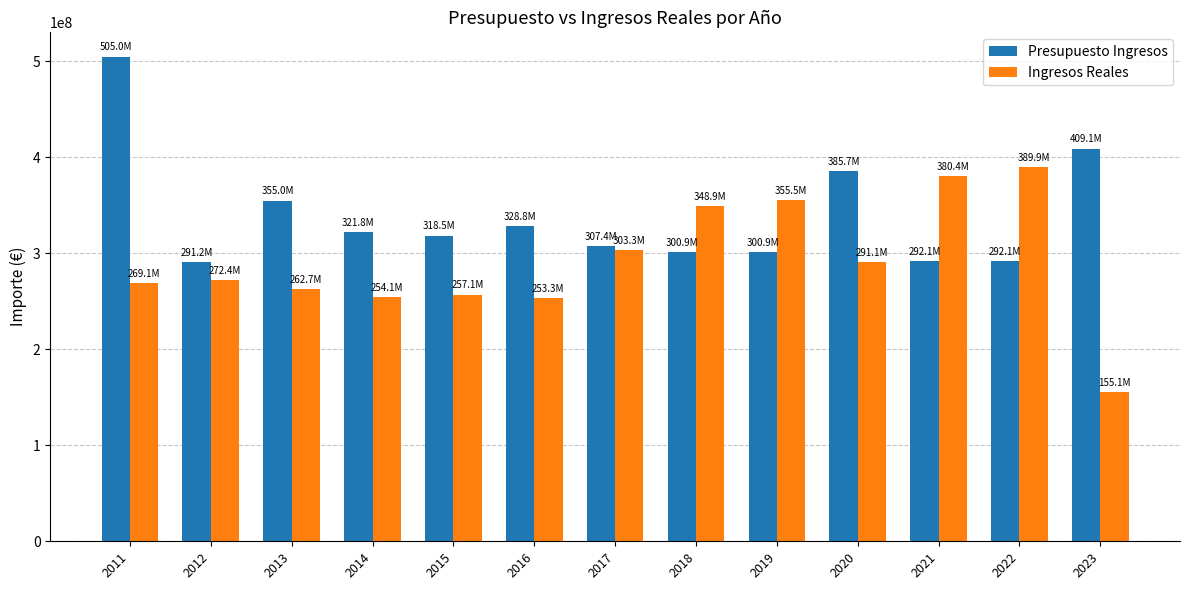

Which series has the largest total across all categories?

Presupuesto Ingresos